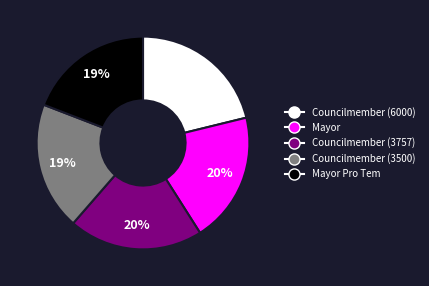

What percentage is the Mayor Pro Tem slice, to the nearest percent?

19%